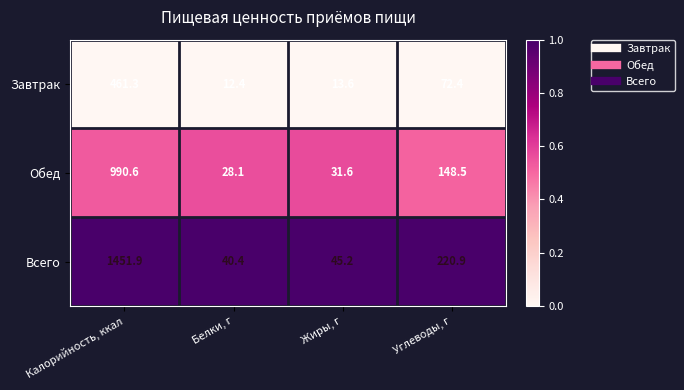

Count the number of categories in the chart.

4